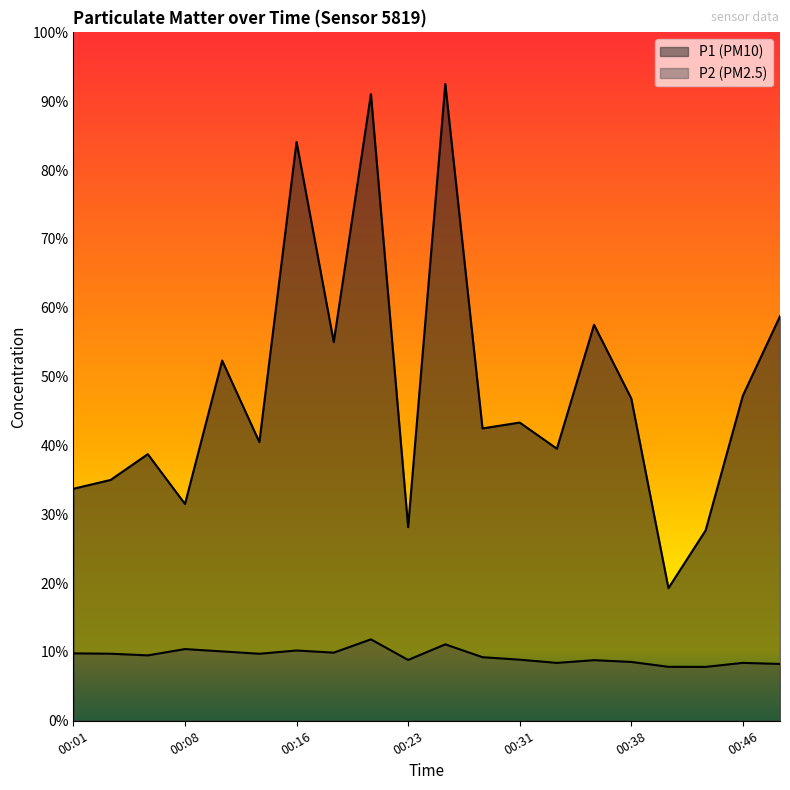

What is the difference between the maximum and minimum values in the P2 series?

12.8